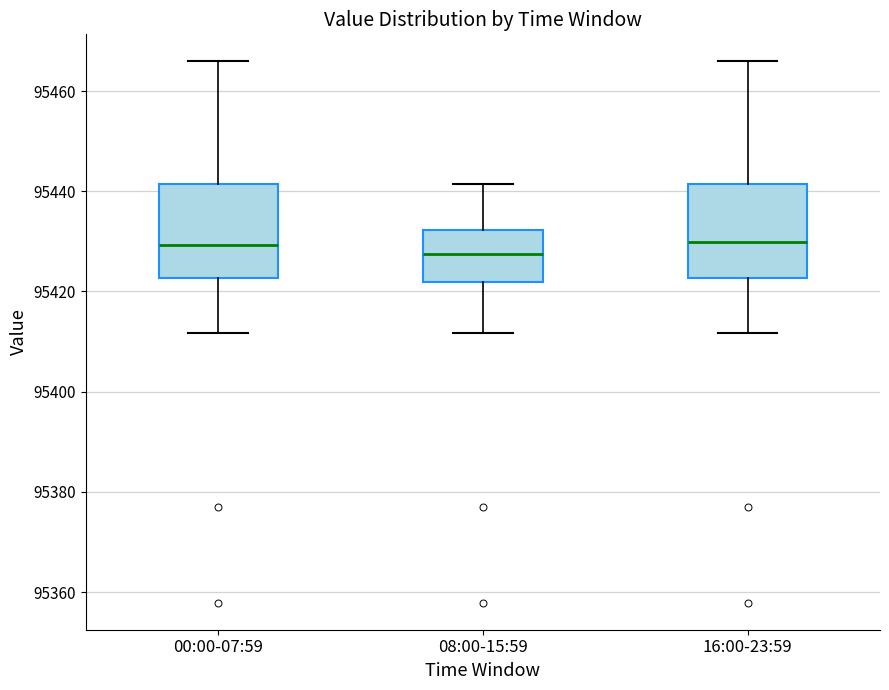

Where does the lower whisker of the box for 16:00-23:59 end on the y-axis? The values are not printed on the chart, so give them approximately, as read against the axis.

95412